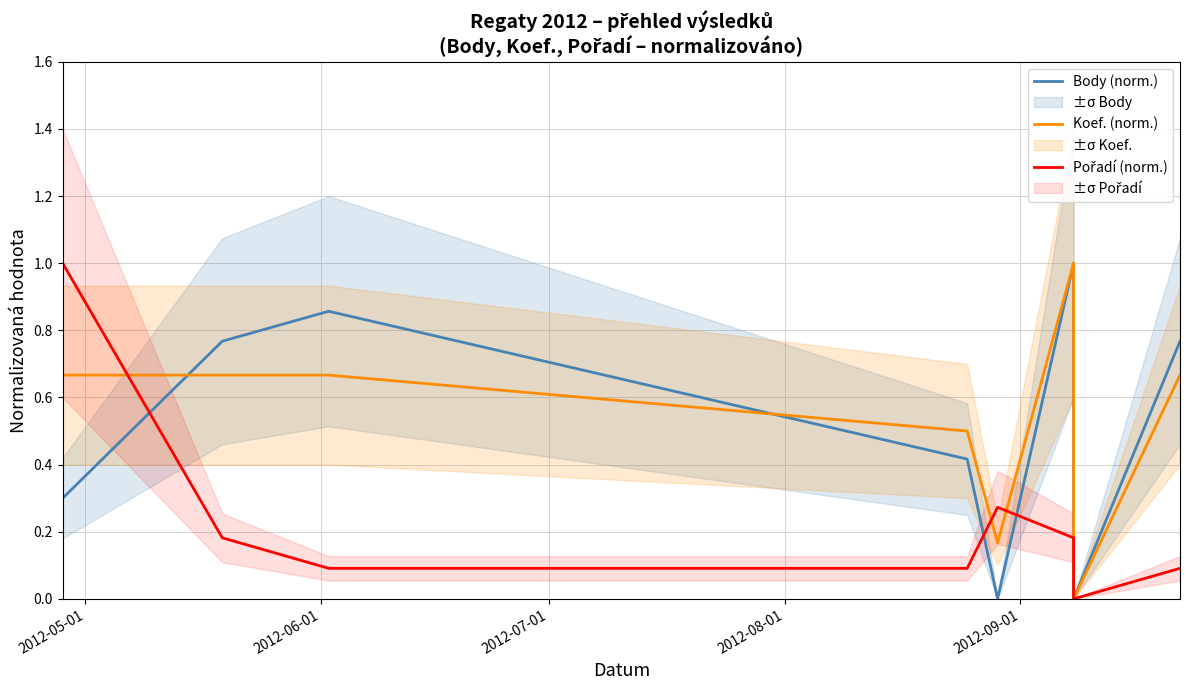

Which series has the largest total across all categories?

Koef. (norm.)